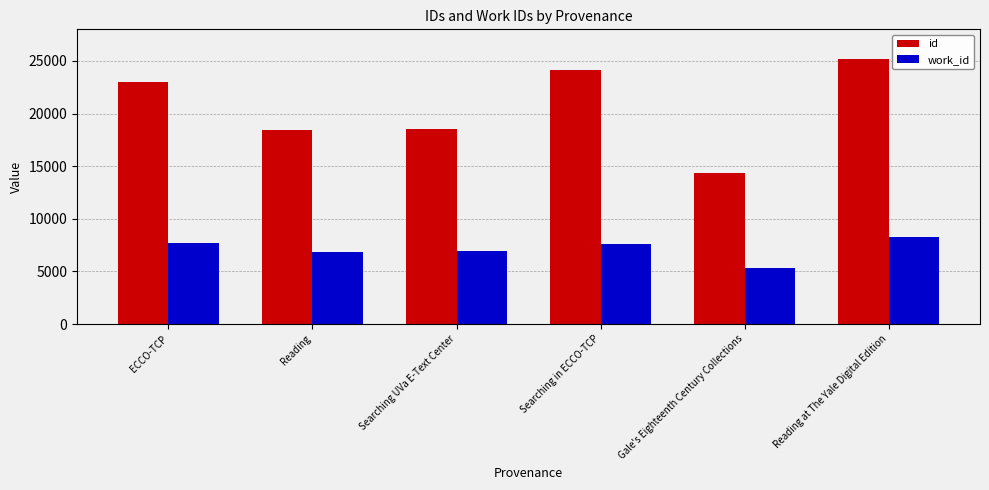

Between Searching in ECCO-TCP and Gale's Eighteenth Century Collections, which series saw the biggest shift?

id